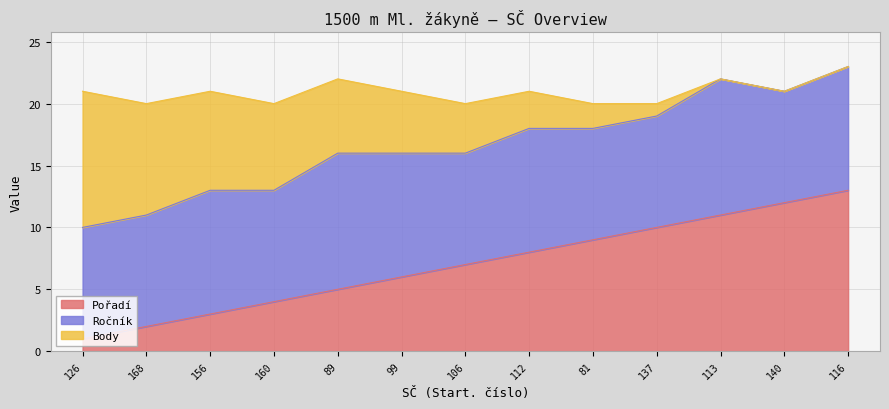

What is the difference between the Ročník values at 156 and 81?

1